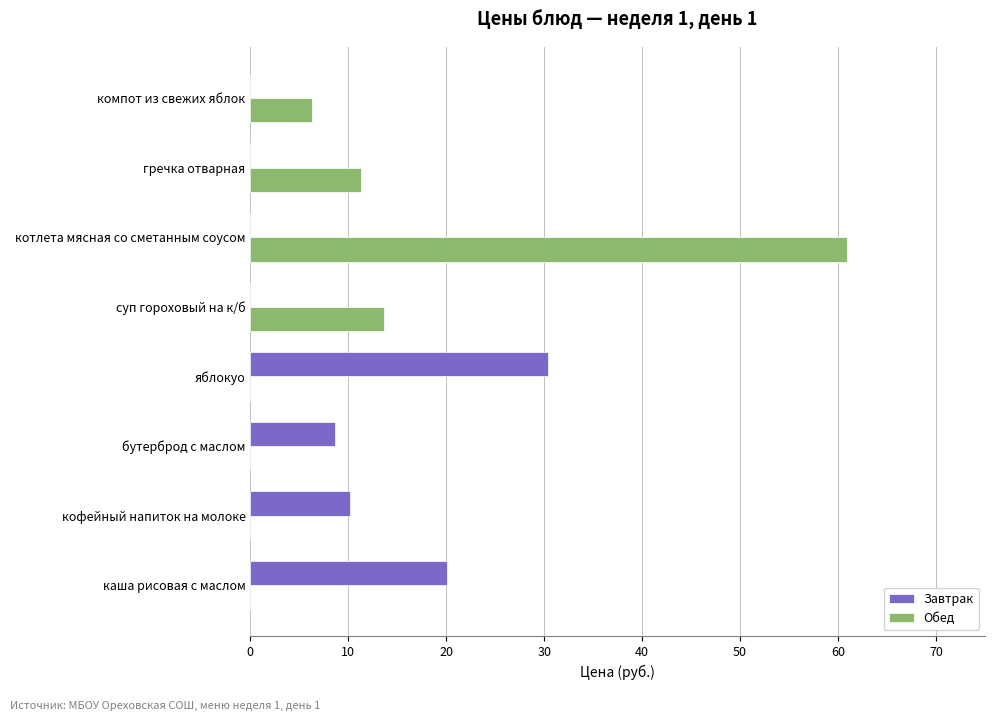

Which series has the largest total across all categories?

Обед